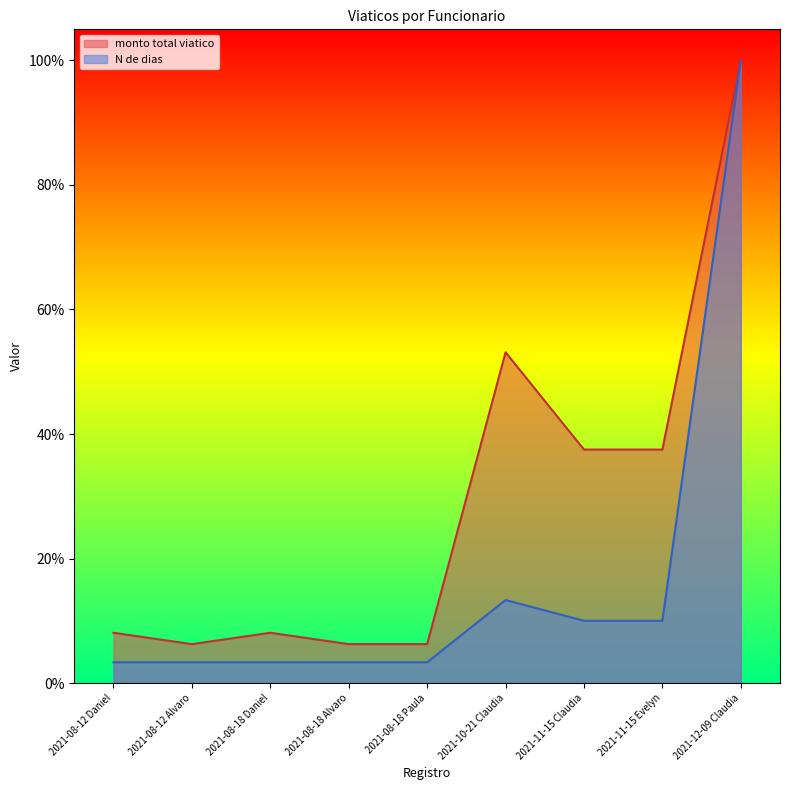

Does the chart display data point markers on the line(s)?

No